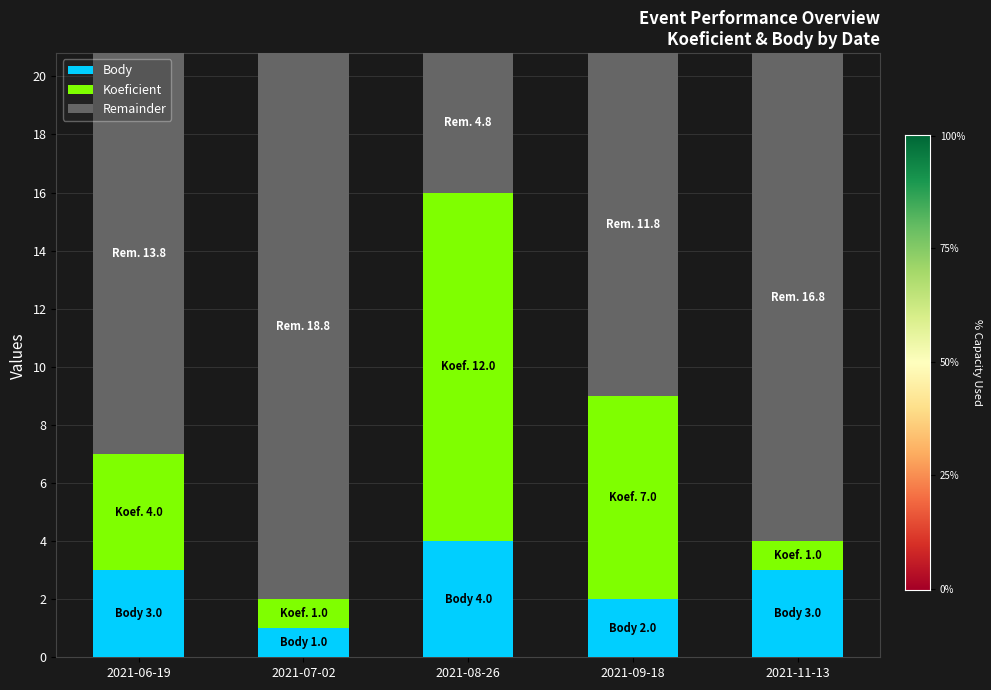

Is it true that Body equals 5.0 at 2021-06-19?

False